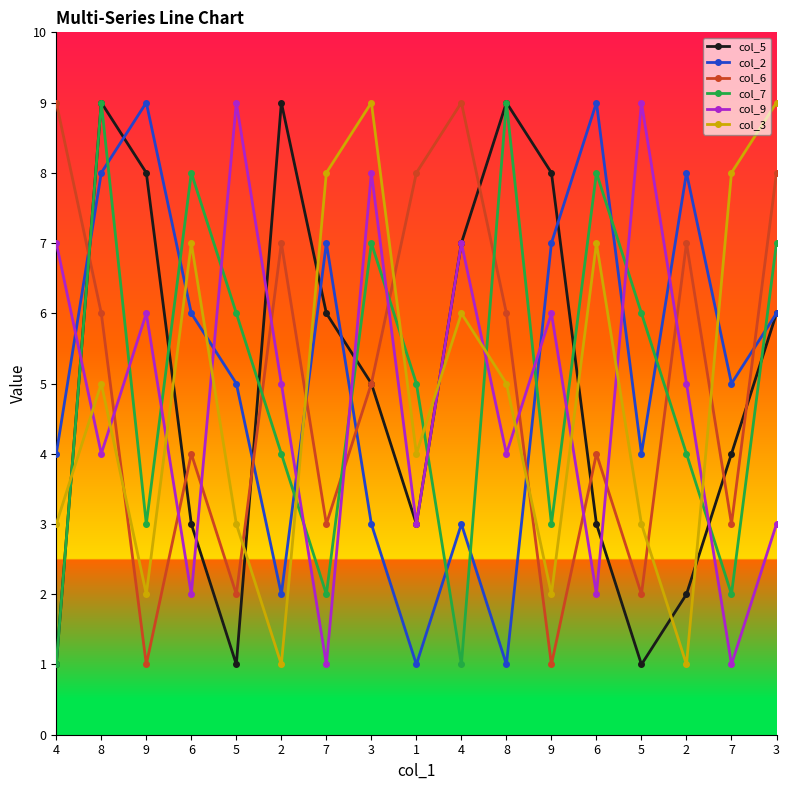

How many values in the col_9 series are below 5?

8